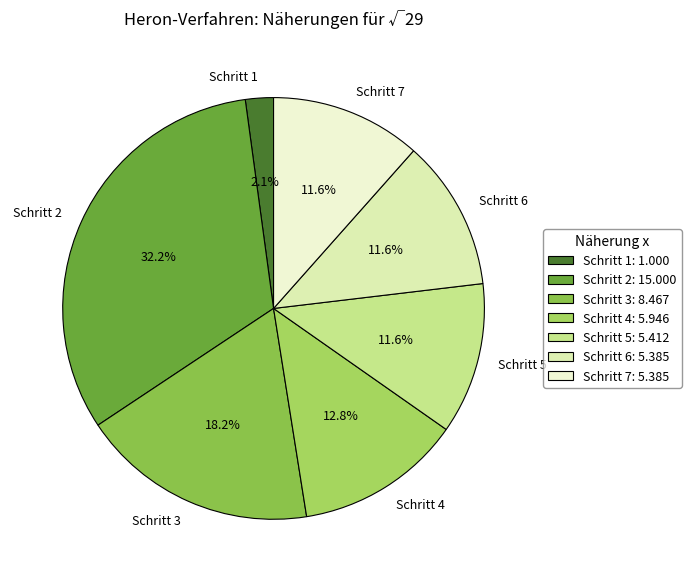

How many slices are in this pie chart?

7